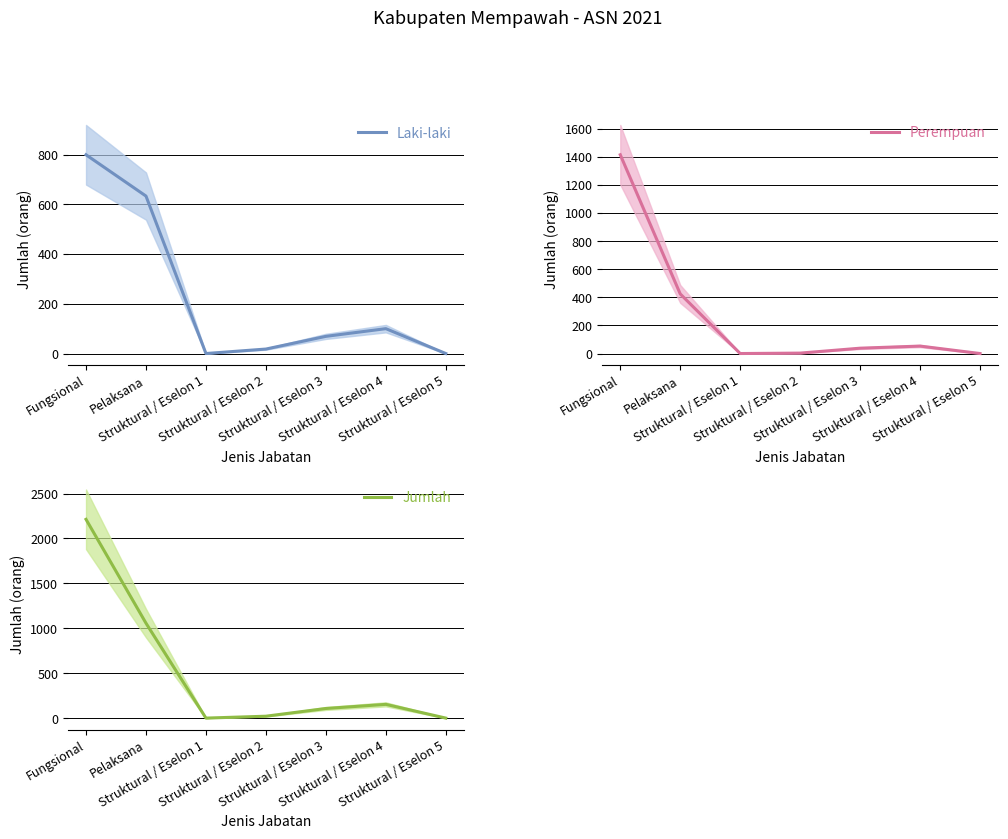

Is it true that Perempuan equals 315 at Fungsional?

False